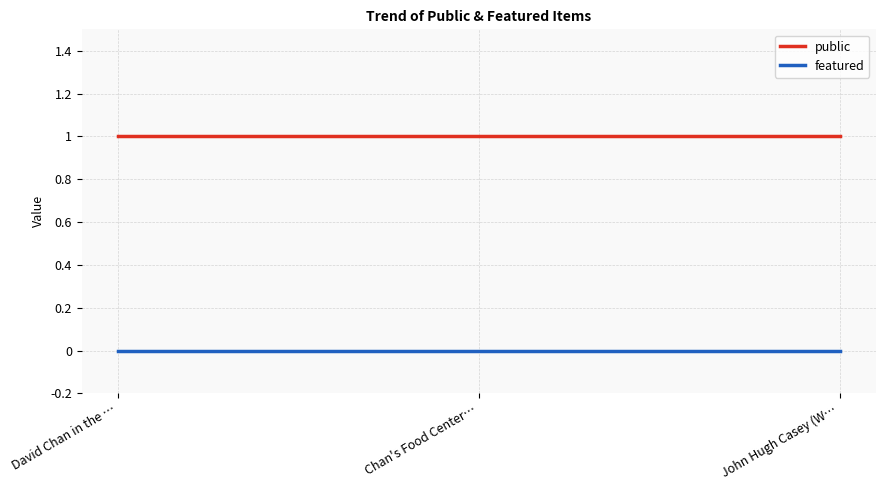

Rank the series by their maximum value, from highest to lowest.

public, featured